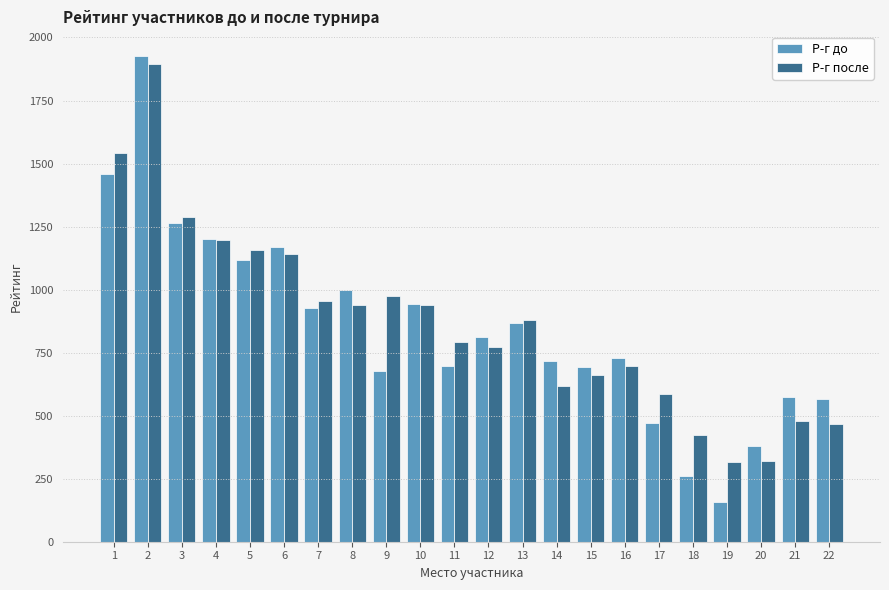

What is the lowest value of the Р-г после series?

318